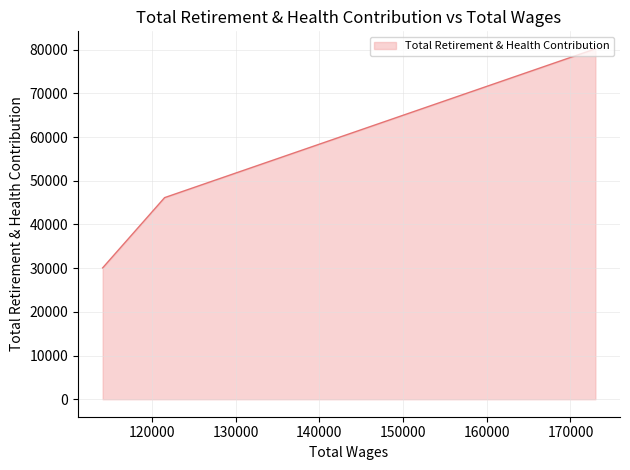

What is the sum of the values at 121508.0 and 172978.0?

126367